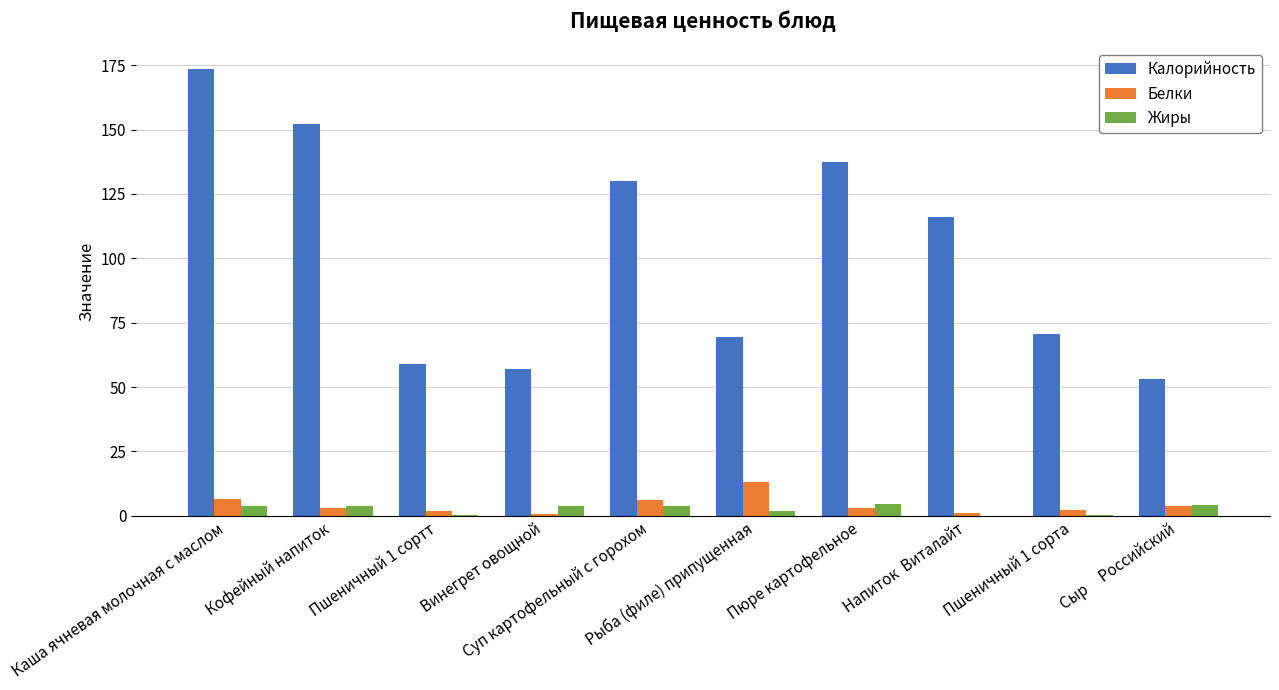

Which series has the largest total across all categories?

Калорийность